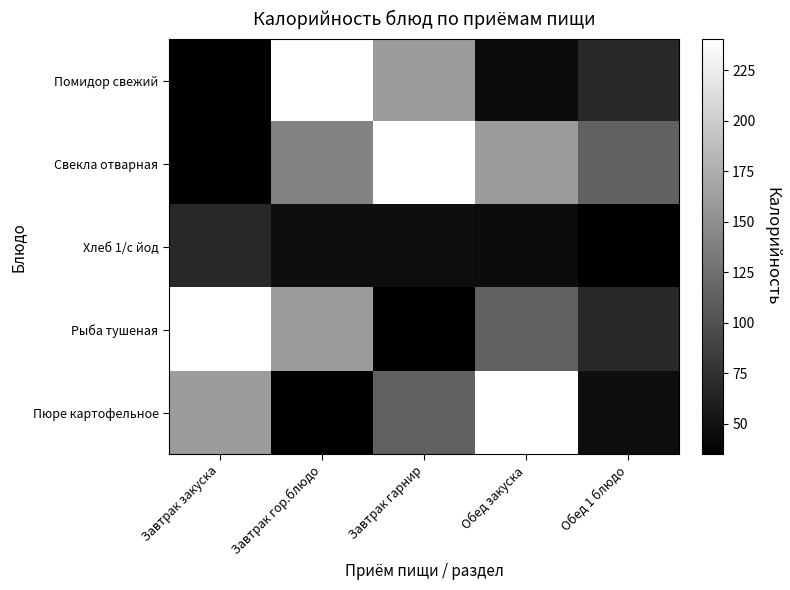

Between Обед 1 блюдо and Завтрак закуска, which is larger?

Обед 1 блюдо